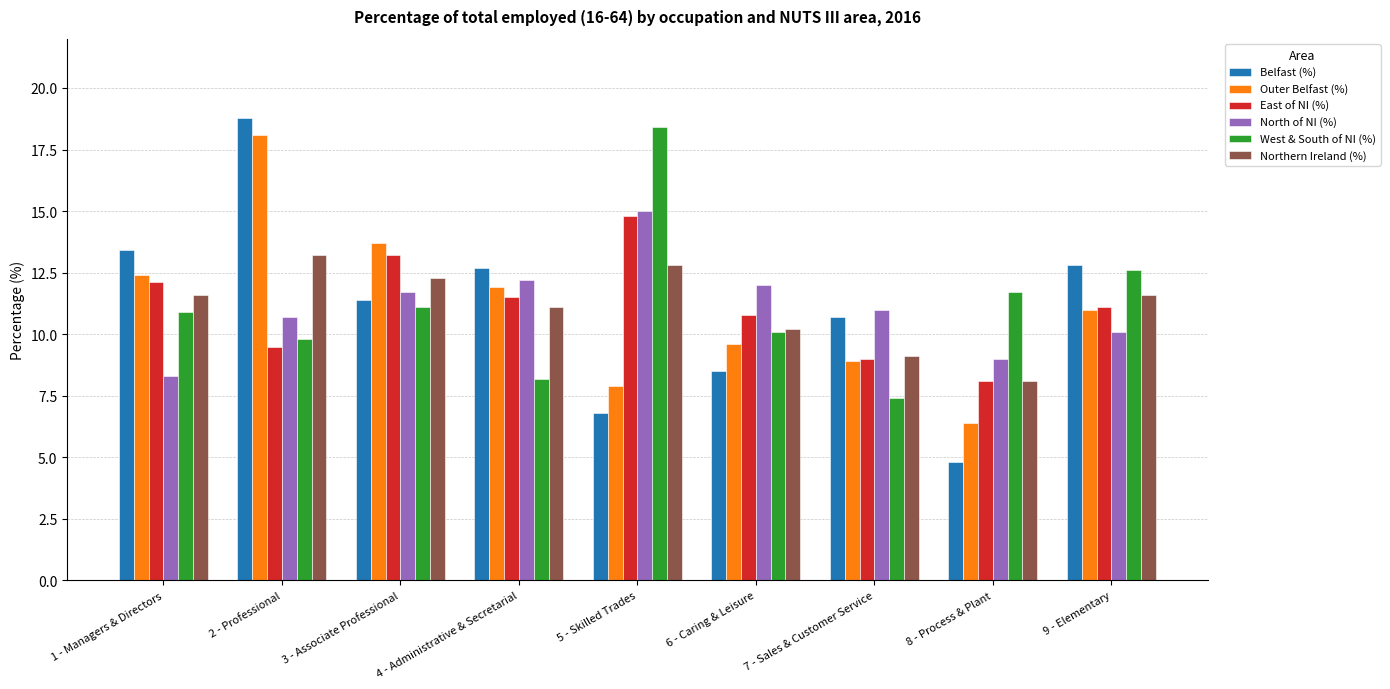

Reading left to right, transcribe all the data shown in this chart.

Belfast (%): 1 - Managers & Directors=13.4	2 - Professional=18.8	3 - Associate Professional=11.4	4 - Administrative & Secretarial=12.7	5 - Skilled Trades=6.8	6 - Caring & Leisure=8.5	7 - Sales & Customer Service=10.7	8 - Process & Plant=4.8	9 - Elementary=12.8
Outer Belfast (%): 1 - Managers & Directors=12.4	2 - Professional=18.1	3 - Associate Professional=13.7	4 - Administrative & Secretarial=11.9	5 - Skilled Trades=7.9	6 - Caring & Leisure=9.6	7 - Sales & Customer Service=8.9	8 - Process & Plant=6.4	9 - Elementary=11.0
East of NI (%): 1 - Managers & Directors=12.1	2 - Professional=9.5	3 - Associate Professional=13.2	4 - Administrative & Secretarial=11.5	5 - Skilled Trades=14.8	6 - Caring & Leisure=10.8	7 - Sales & Customer Service=9.0	8 - Process & Plant=8.1	9 - Elementary=11.1
North of NI (%): 1 - Managers & Directors=8.3	2 - Professional=10.7	3 - Associate Professional=11.7	4 - Administrative & Secretarial=12.2	5 - Skilled Trades=15.0	6 - Caring & Leisure=12.0	7 - Sales & Customer Service=11.0	8 - Process & Plant=9.0	9 - Elementary=10.1
West & South of NI (%): 1 - Managers & Directors=10.9	2 - Professional=9.8	3 - Associate Professional=11.1	4 - Administrative & Secretarial=8.2	5 - Skilled Trades=18.4	6 - Caring & Leisure=10.1	7 - Sales & Customer Service=7.4	8 - Process & Plant=11.7	9 - Elementary=12.6
Northern Ireland (%): 1 - Managers & Directors=11.6	2 - Professional=13.2	3 - Associate Professional=12.3	4 - Administrative & Secretarial=11.1	5 - Skilled Trades=12.8	6 - Caring & Leisure=10.2	7 - Sales & Customer Service=9.1	8 - Process & Plant=8.1	9 - Elementary=11.6